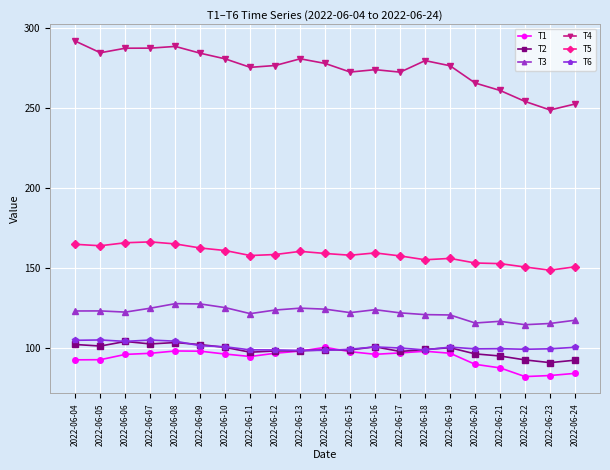

What is the minimum value shown in the chart?

82.0